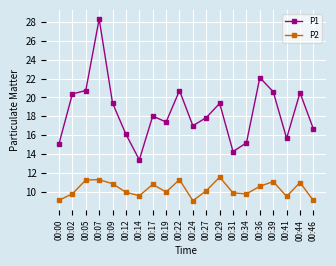

Which series changed the most between 00:29 and 00:44?

P1